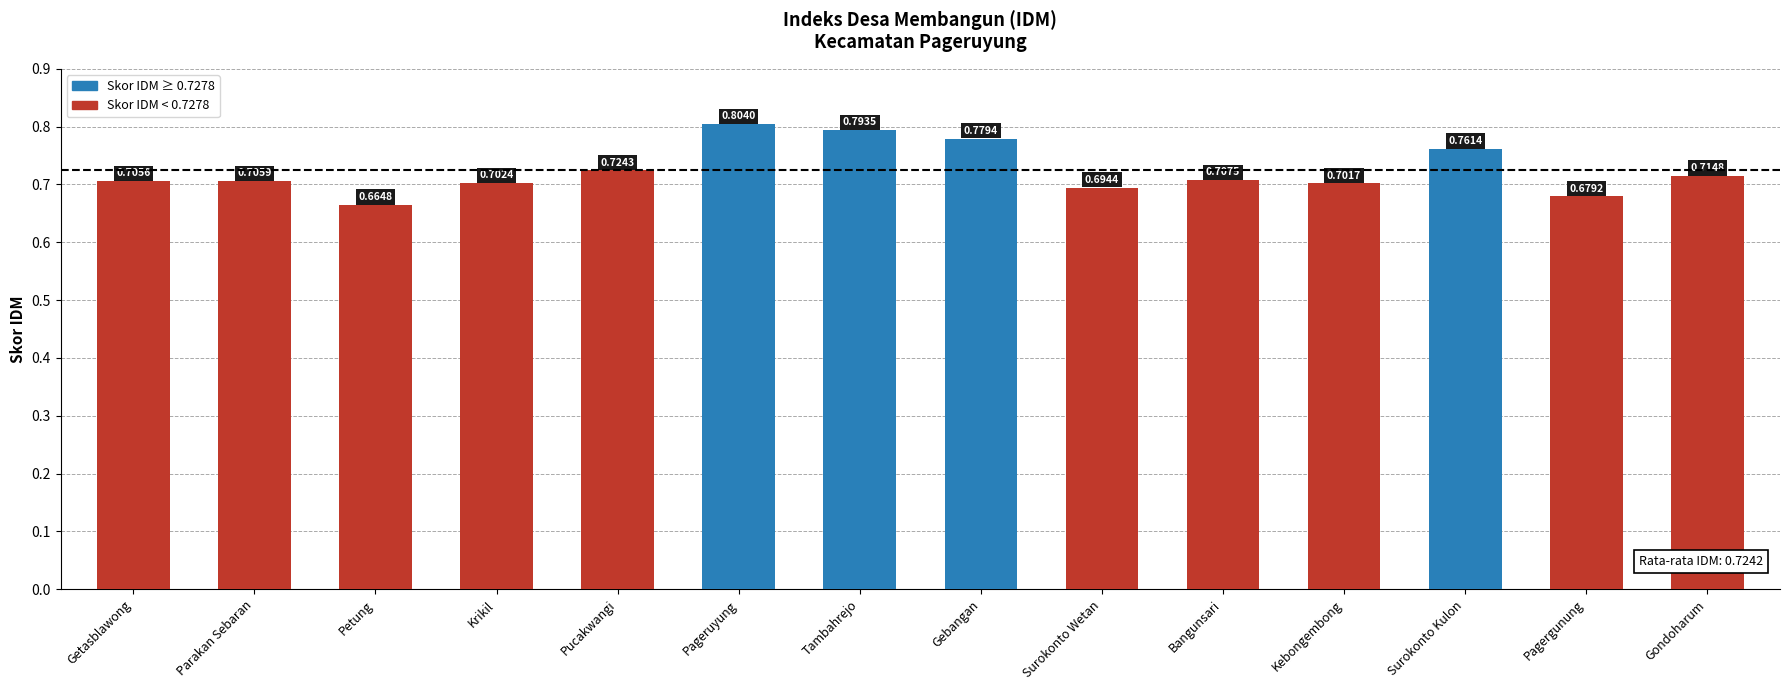

List the labels in order of value, smallest first.

Petung, Pagergunung, Surokonto Wetan, Kebongembong, Krikil, Getasblawong, Parakan Sebaran, Bangunsari, Gondoharum, Pucakwangi, Surokonto Kulon, Gebangan, Tambahrejo, Pageruyung